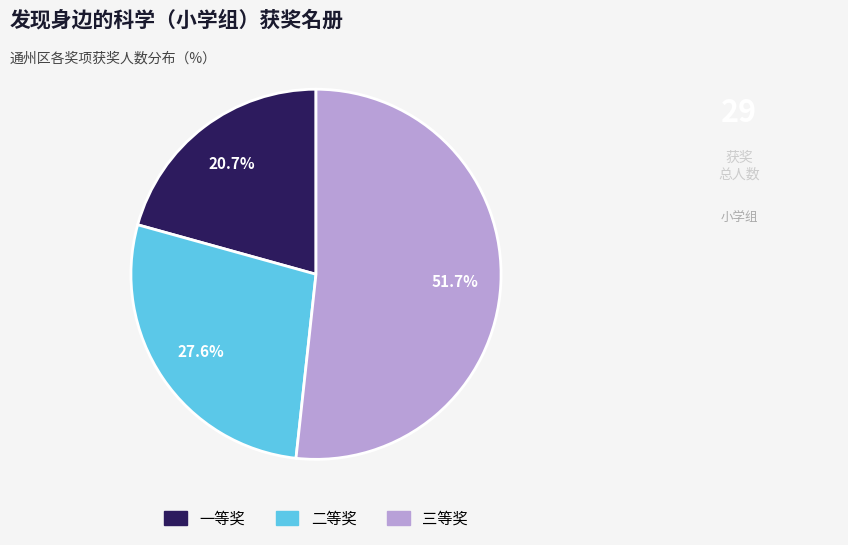

What is the ratio of the value at 一等奖 to the value at 三等奖?

0.4